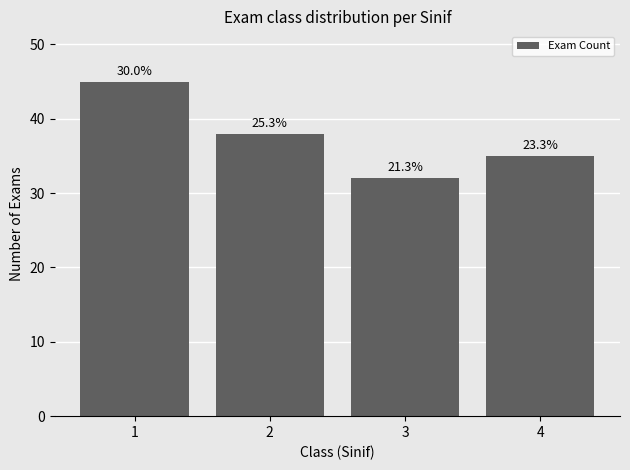

List the labels in order of value, largest first.

1, 2, 4, 3